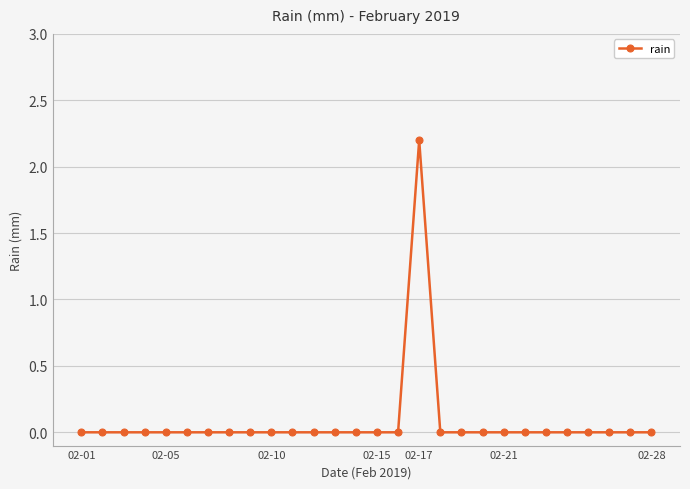

What is the greatest value displayed?

2.2